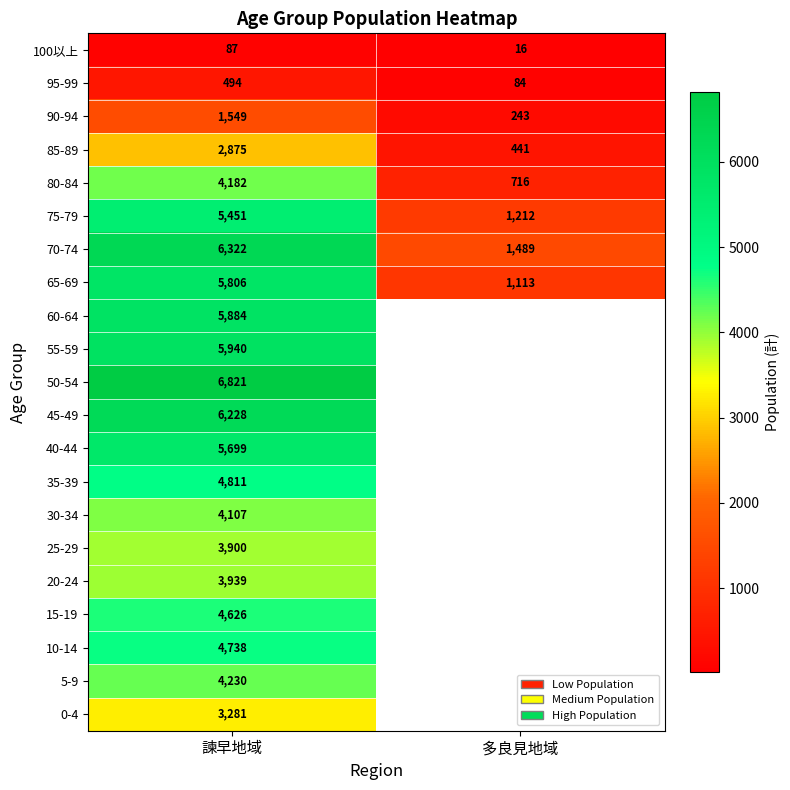

Rank the categories by 65-69 value from lowest to highest.

多良見地域, 諫早地域